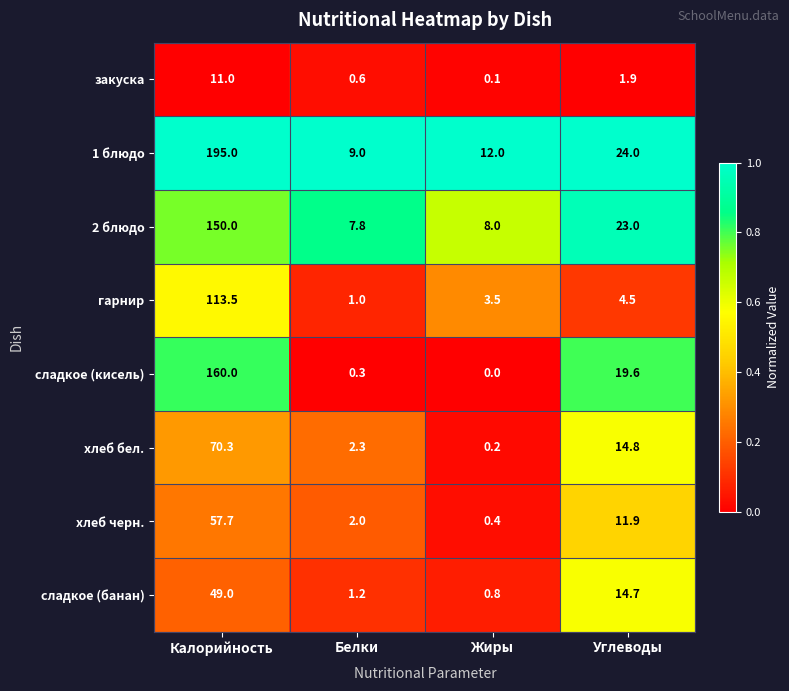

Which series has the largest range (max minus min)?

1 блюдо